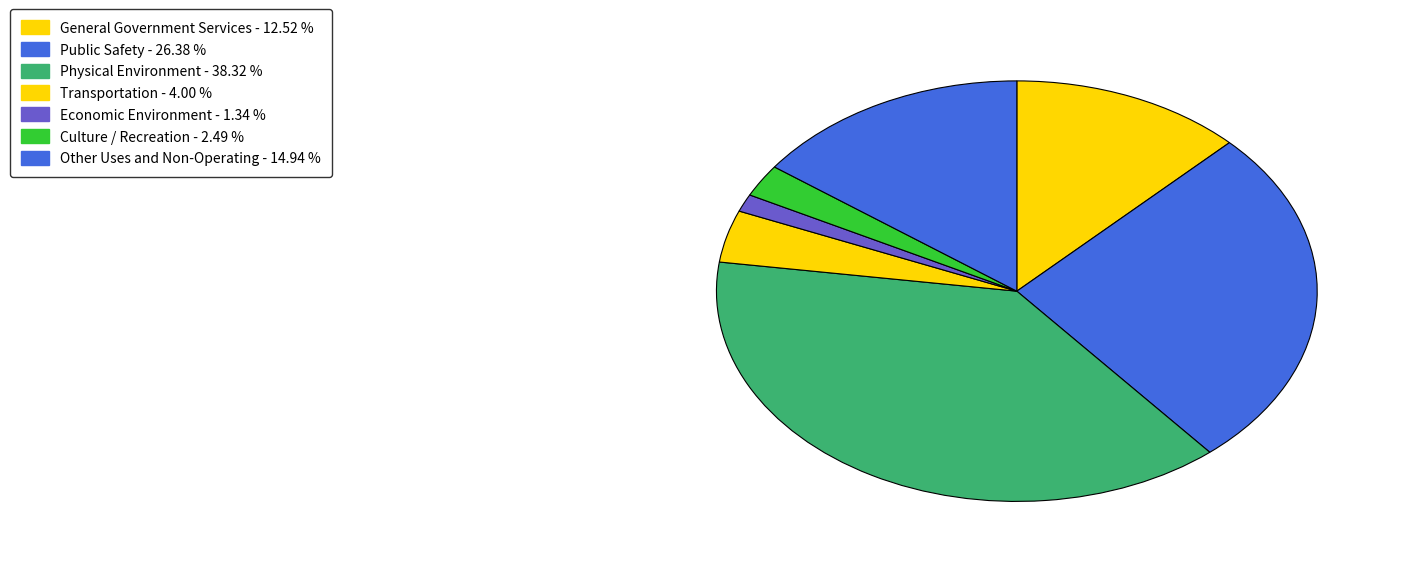

Rank the categories by value from lowest to highest.

Economic Environment, Culture / Recreation, Transportation, General Government Services, Other Uses and Non-Operating, Public Safety, Physical Environment